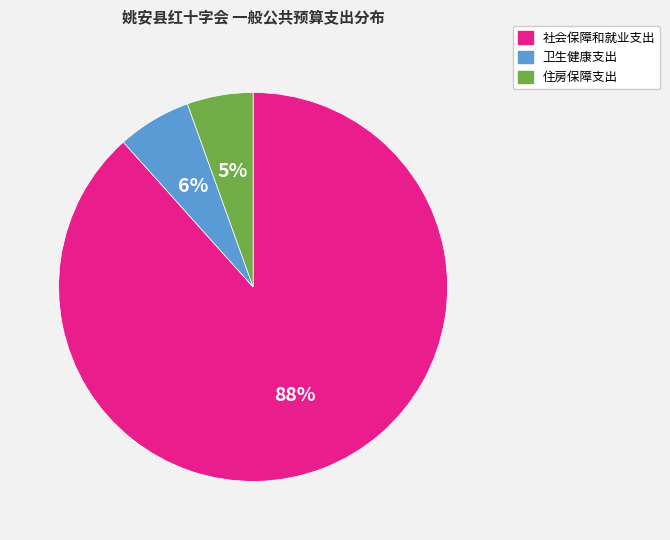

Rank the categories by value from lowest to highest.

住房保障支出, 卫生健康支出, 社会保障和就业支出